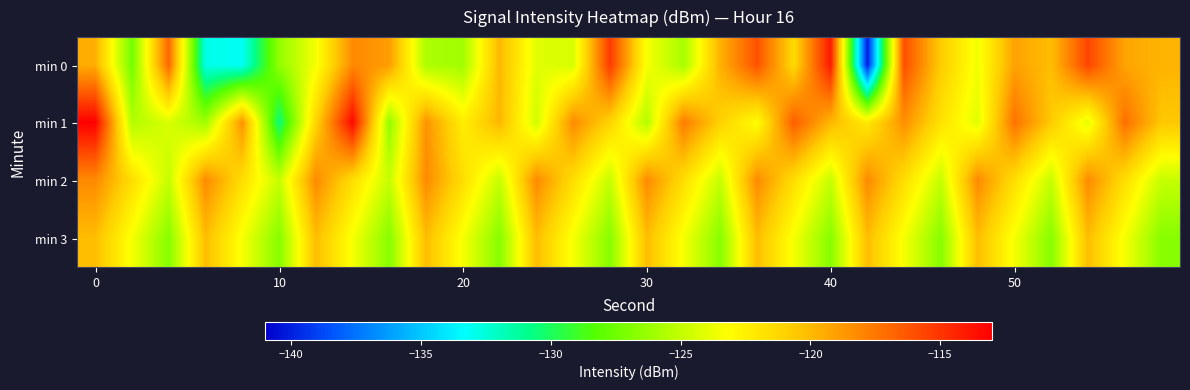

Which series has the widest spread of values?

min 0